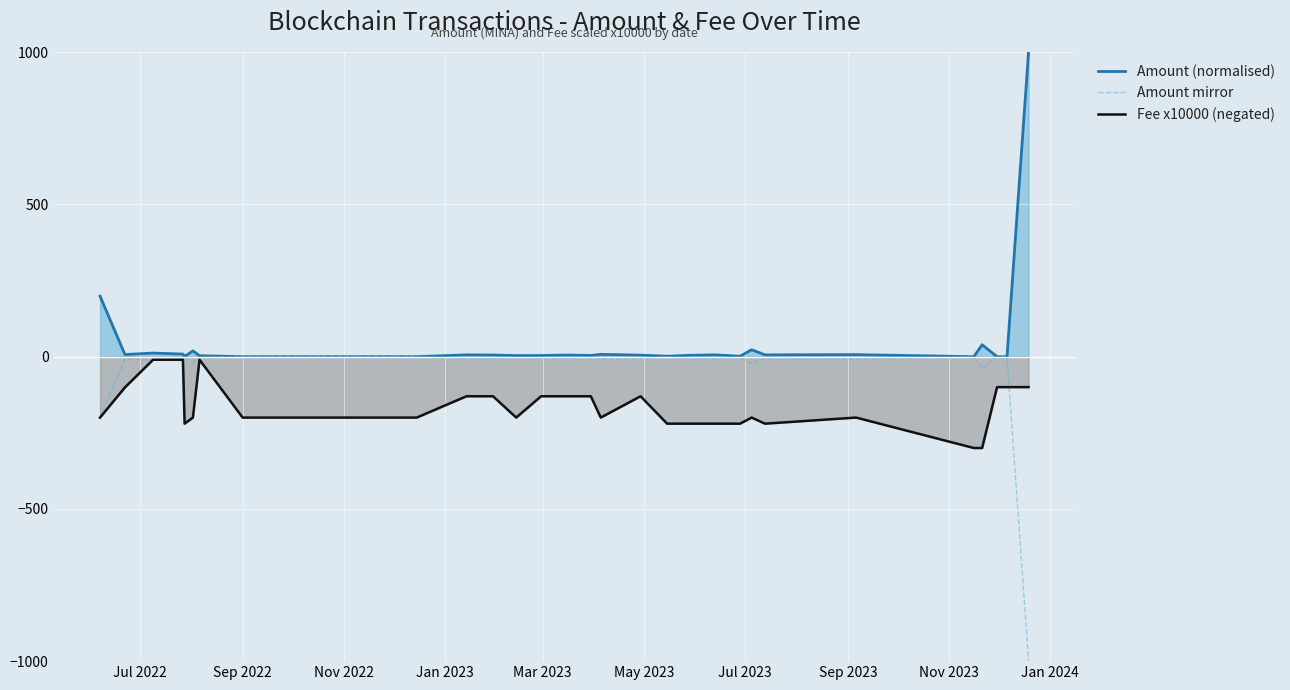

How many values in the Fee x10000 (negated) series exceed -200?

13